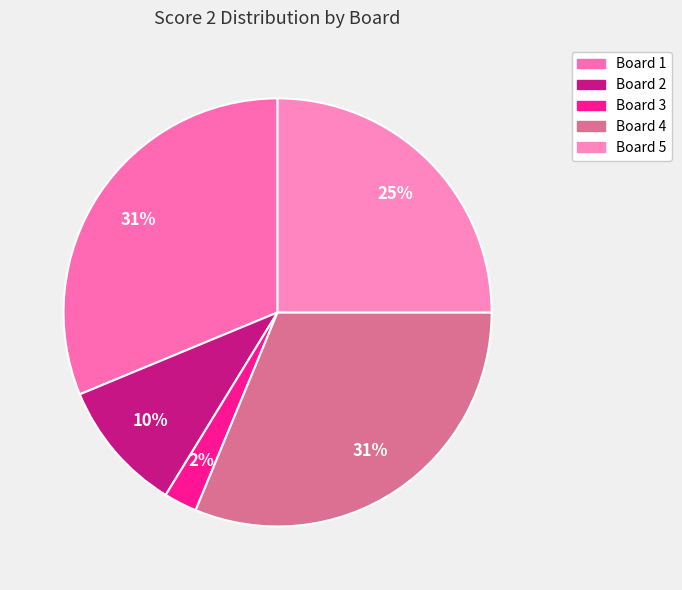

Count the number of slices in the pie.

5